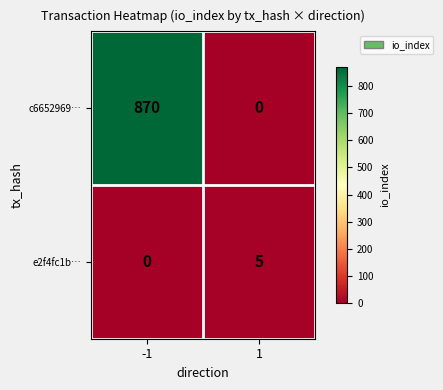

What is the greatest value displayed?

870